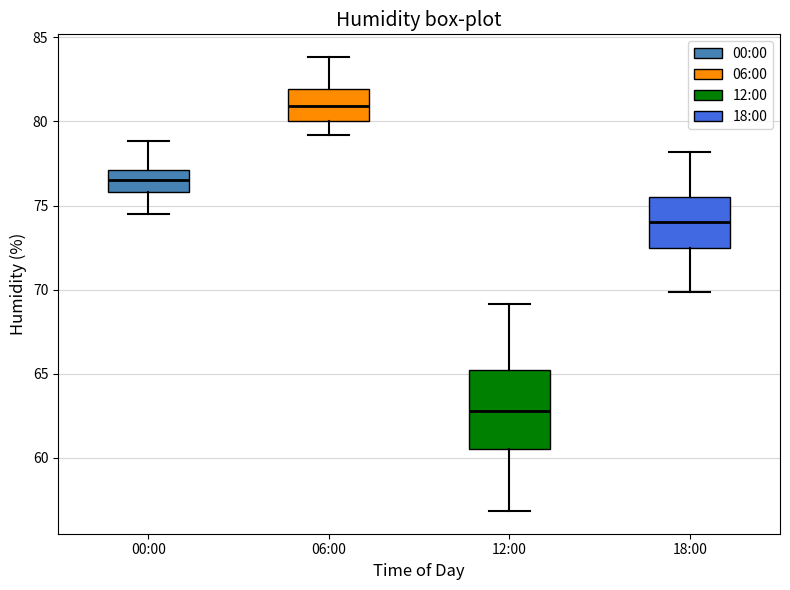

Reading left to right, transcribe this box plot: for each box, give where its median line is, the range the box spans, and where its two whiskers end, as read against the y-axis. The values are not printed on the chart, so give them approximately, as read against the axis.

00:00: median 76.5, box 76.0 to 77.0, whiskers 74.5 to 79.0
06:00: median 81.0, box 80.0 to 82.0, whiskers 79.0 to 84.0
12:00: median 63.0, box 60.5 to 65.0, whiskers 57.0 to 69.0
18:00: median 74.0, box 72.5 to 75.5, whiskers 70.0 to 78.0